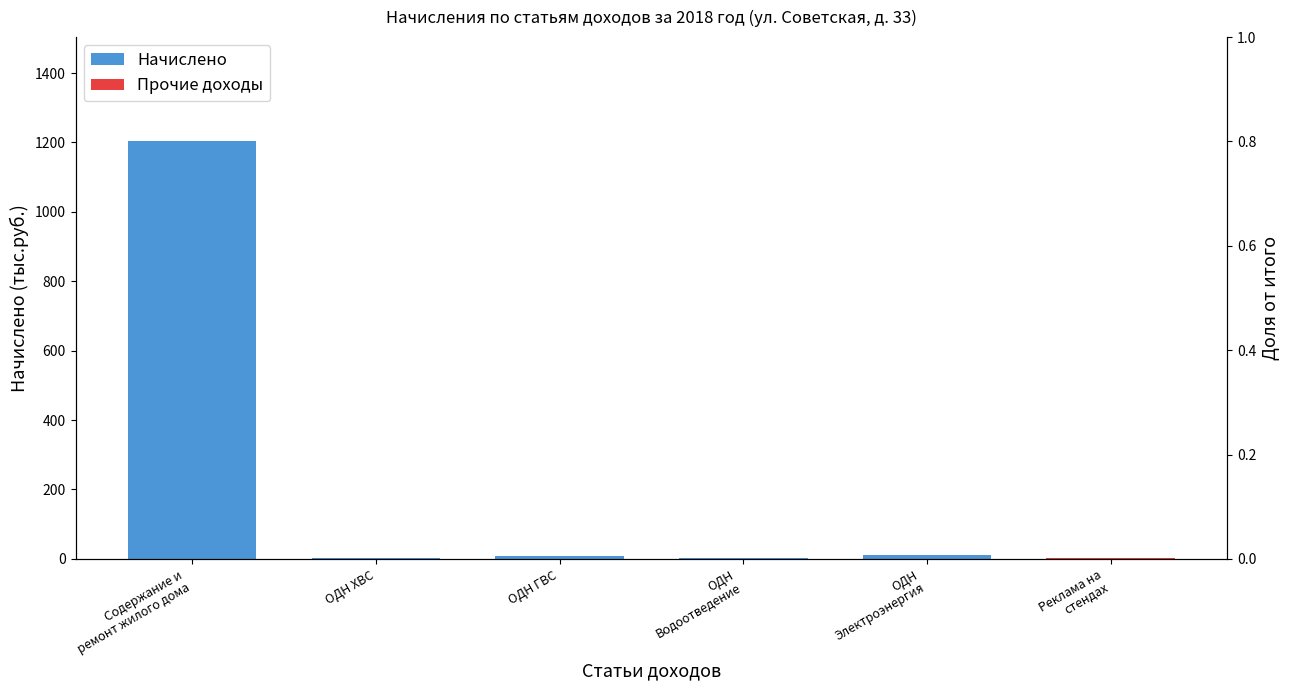

What is the minimum value shown in the chart?

2.0